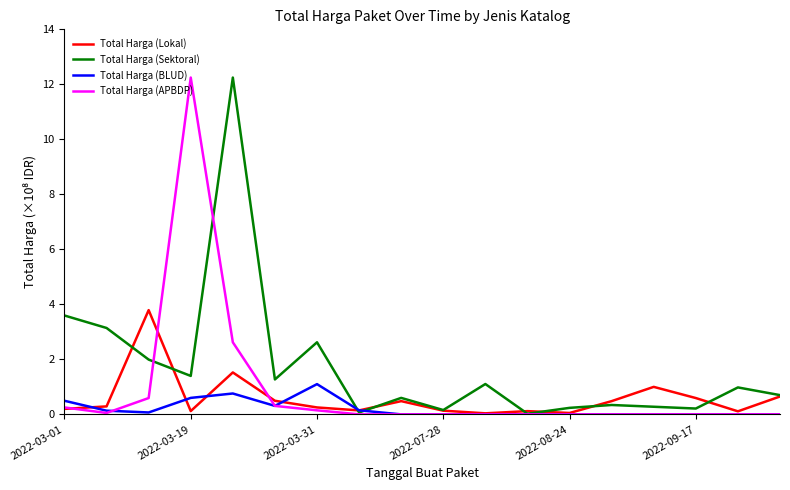

Does the chart have visible grid lines?

No